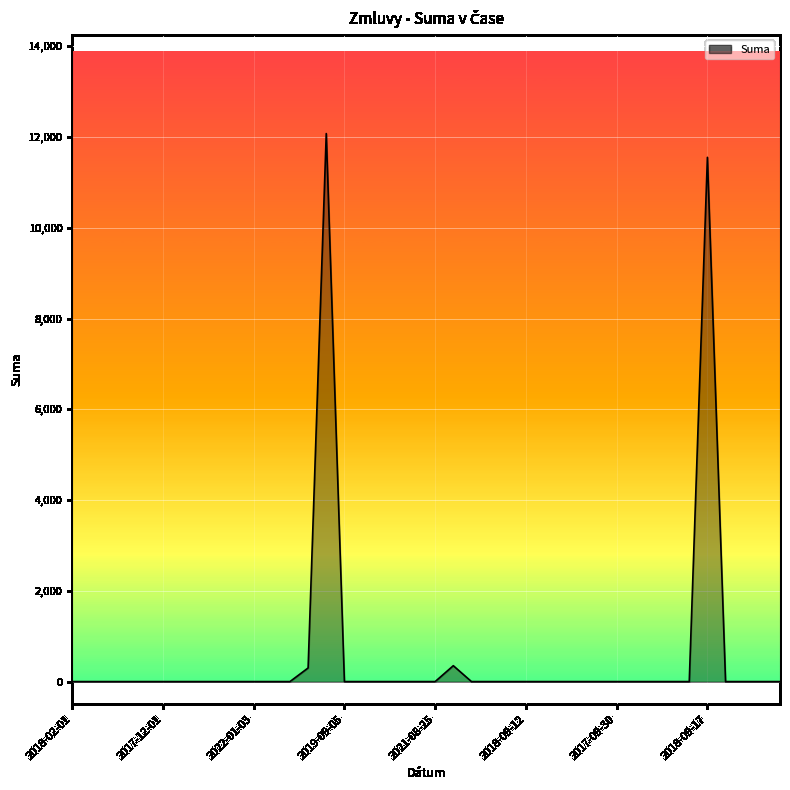

Is it true that the value at 2018-09-12 is 0.0?

True